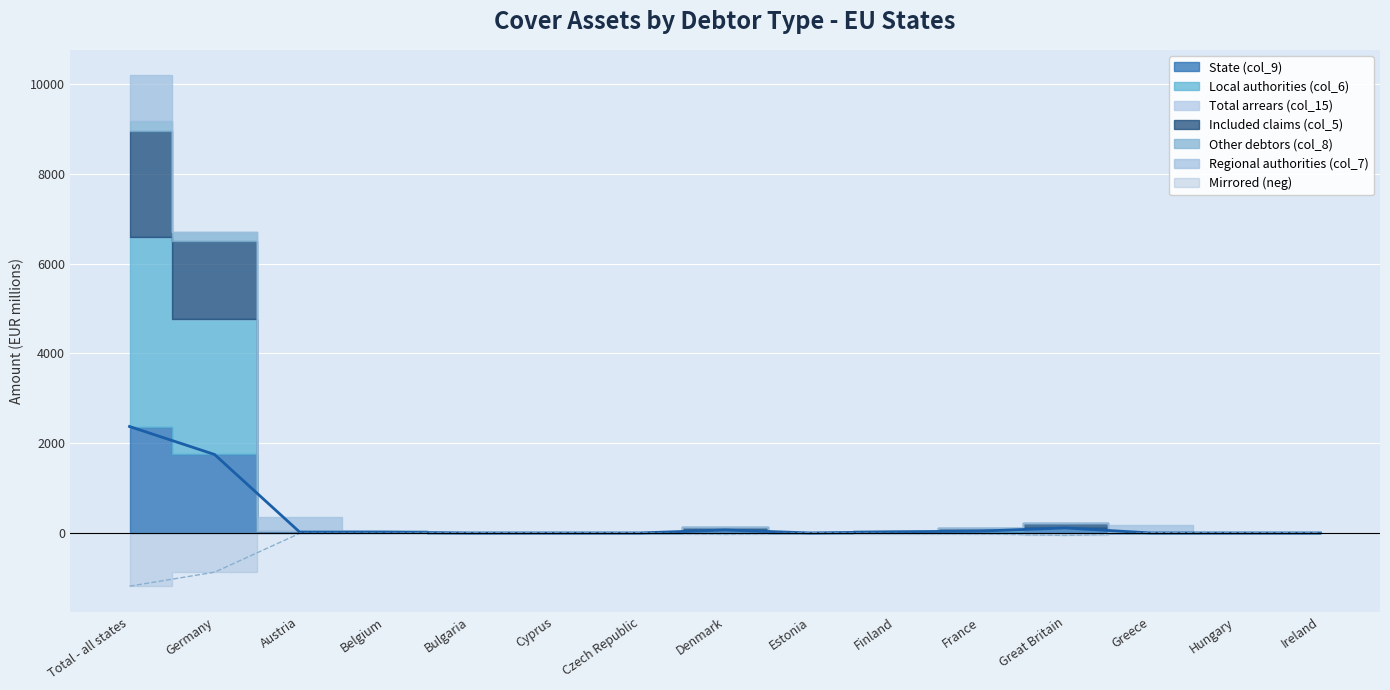

What is the maximum value for Other debtors (col_8)?

222.7